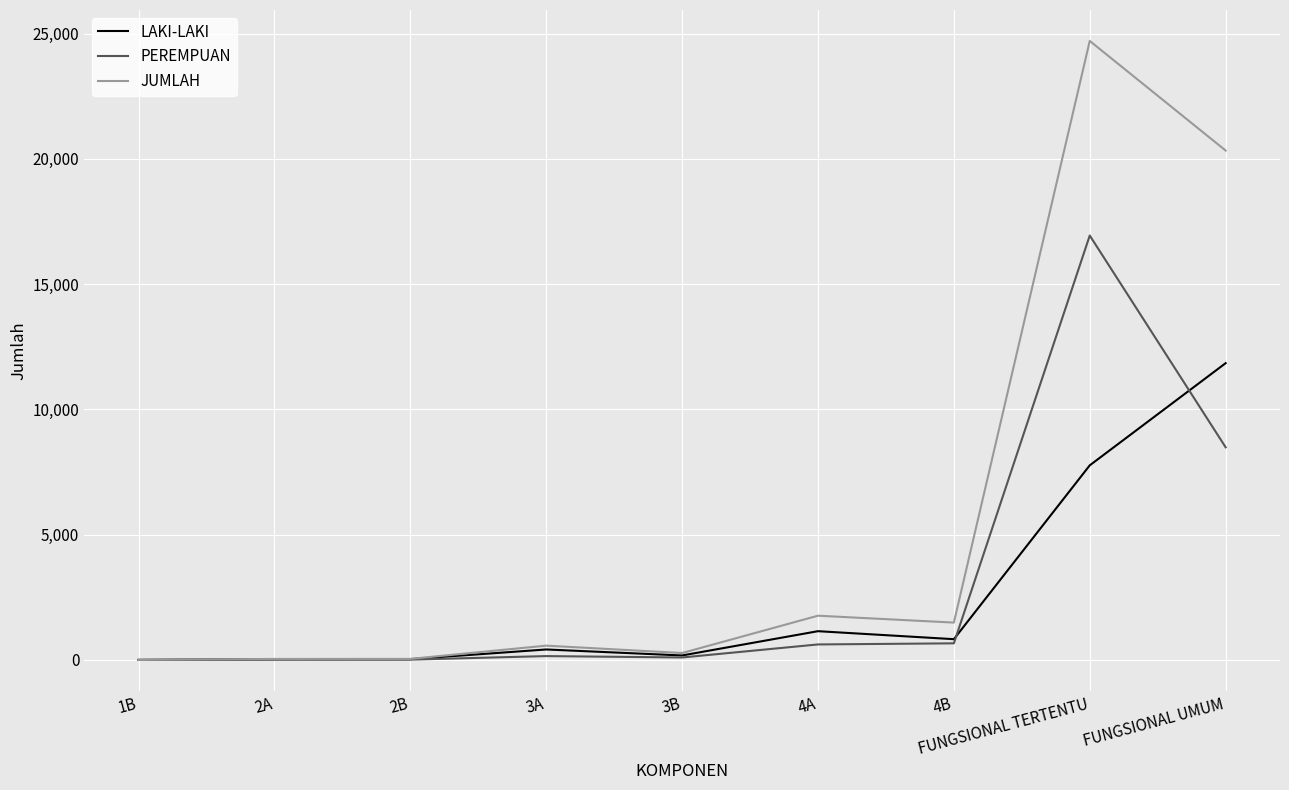

The value of PEREMPUAN at 4A is 618. True or false?

True